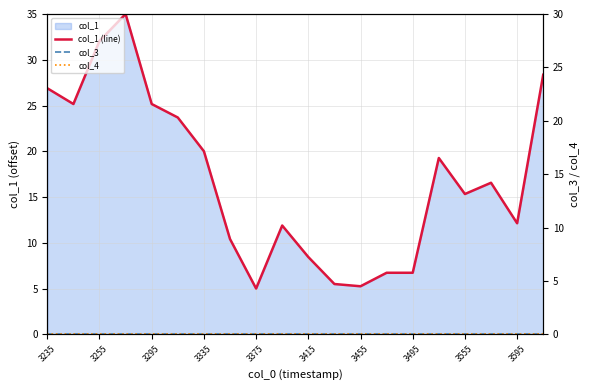

True or false: col_3 and col_1 (line) cross at least once.

False